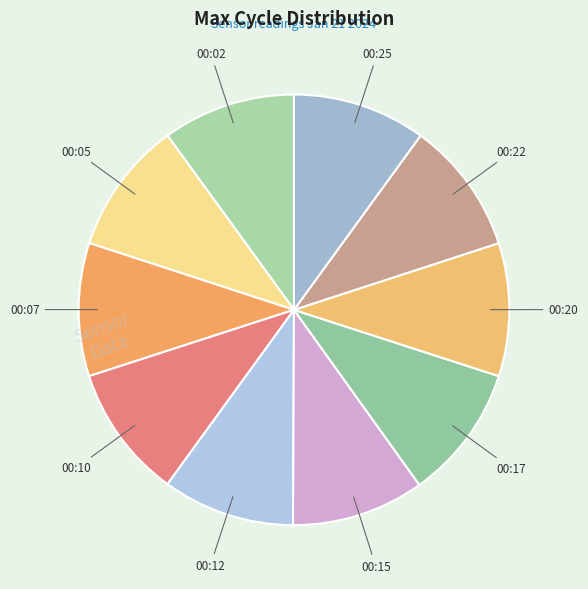

How many slices are in this pie chart?

10